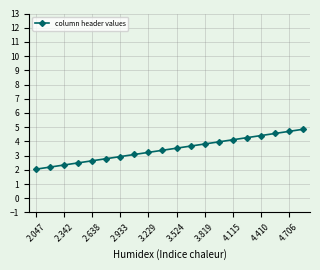

What is the difference between the maximum and minimum values?

2.8